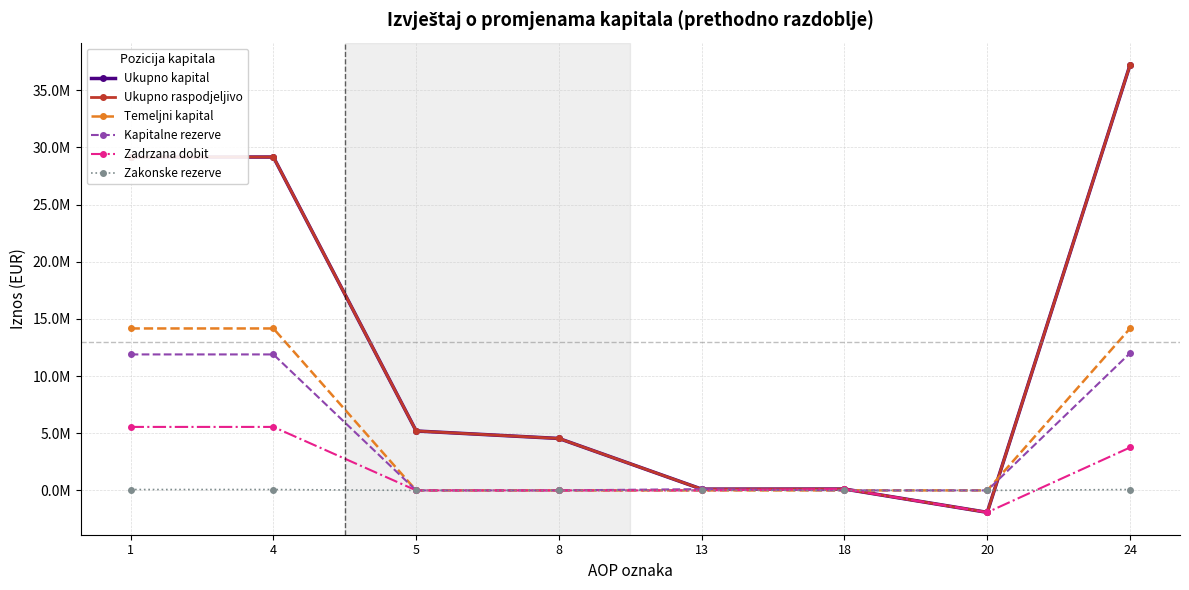

True or false: Temeljni kapital and Kapitalne rezerve intersect in this chart.

False